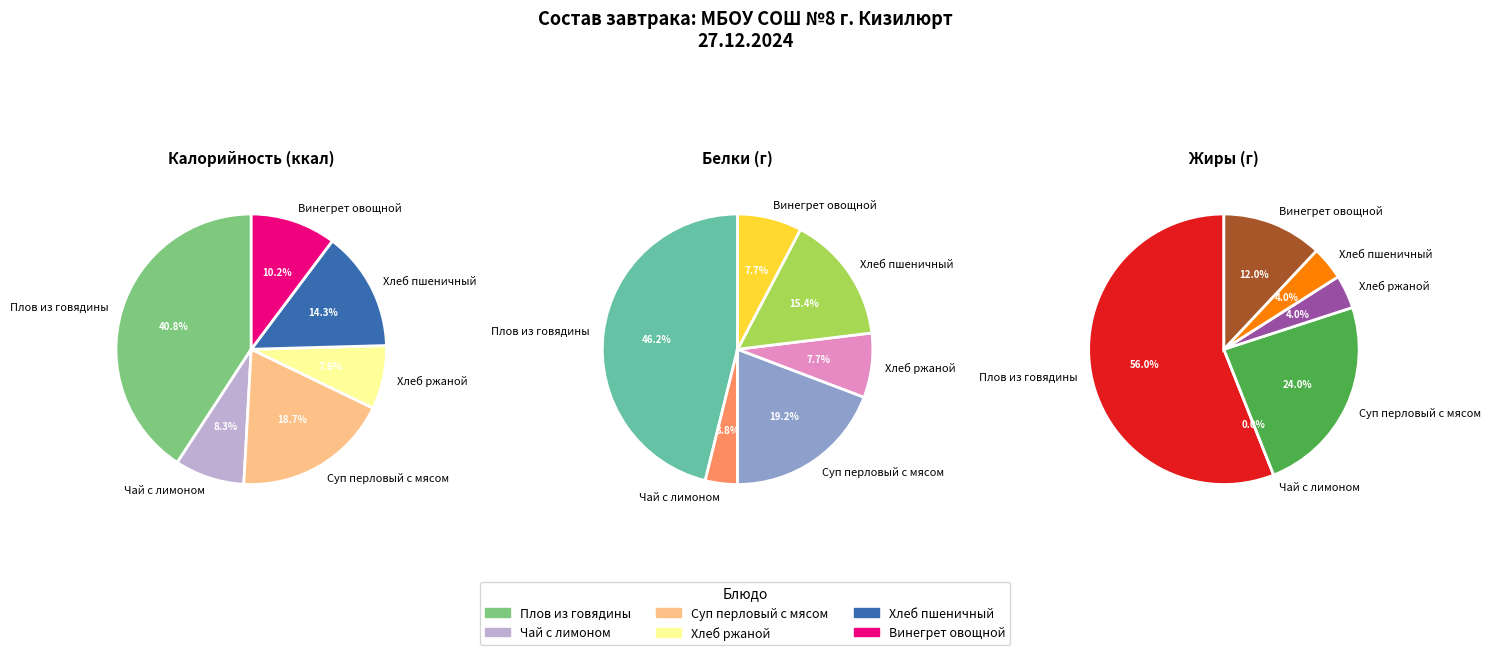

Which category has the smallest portion of the pie?

Чай с лимоном